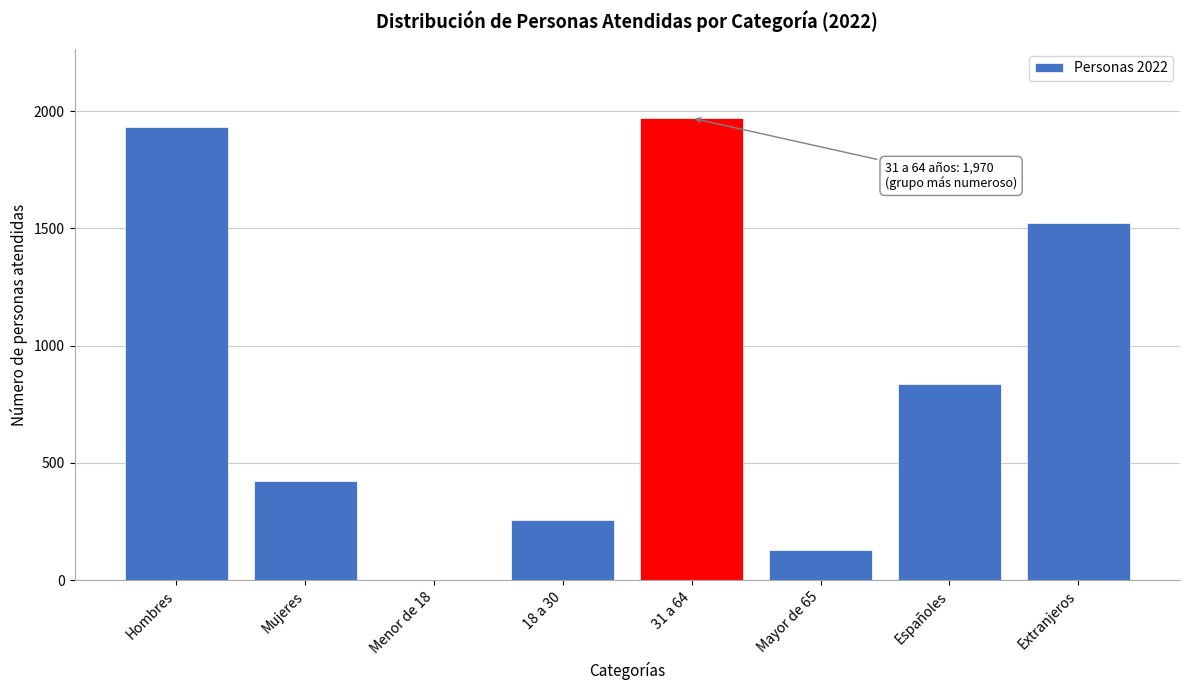

Reading left to right, list all the values displayed in this chart.

Hombres=1934	Mujeres=425	Menor de 18=0	18 a 30=259	31 a 64=1970	Mayor de 65=130	Españoles=837	Extranjeros=1522